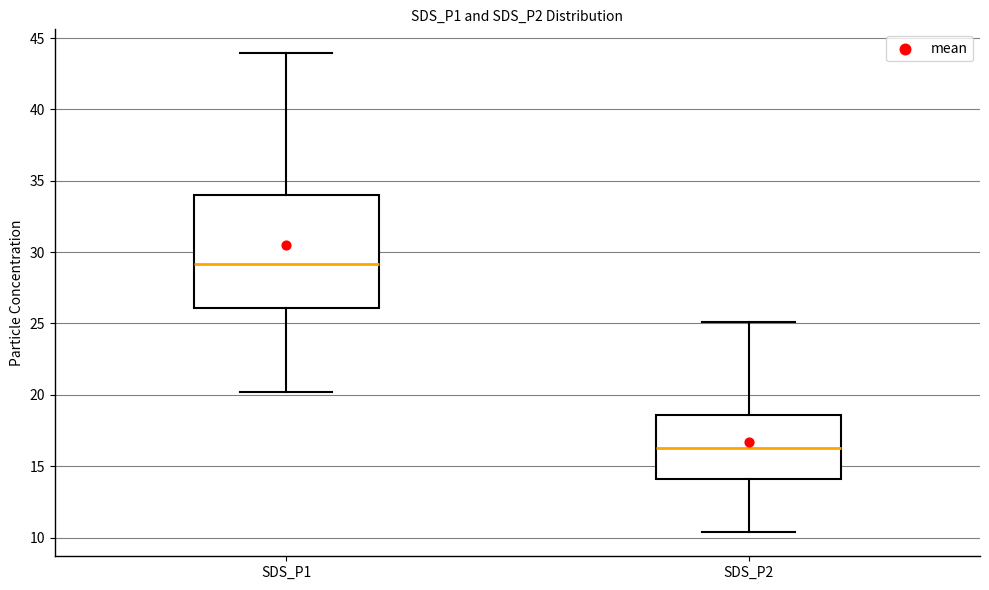

Reading left to right, read every box against the y-axis: the position of its median line, the range the box covers, and the ends of its whiskers. The values are not printed on the chart, so give them approximately, as read against the axis.

SDS_P1: median 29.0, box 26.0 to 34.0, whiskers 20.0 to 44.0
SDS_P2: median 16.5, box 14.0 to 18.5, whiskers 10.5 to 25.0